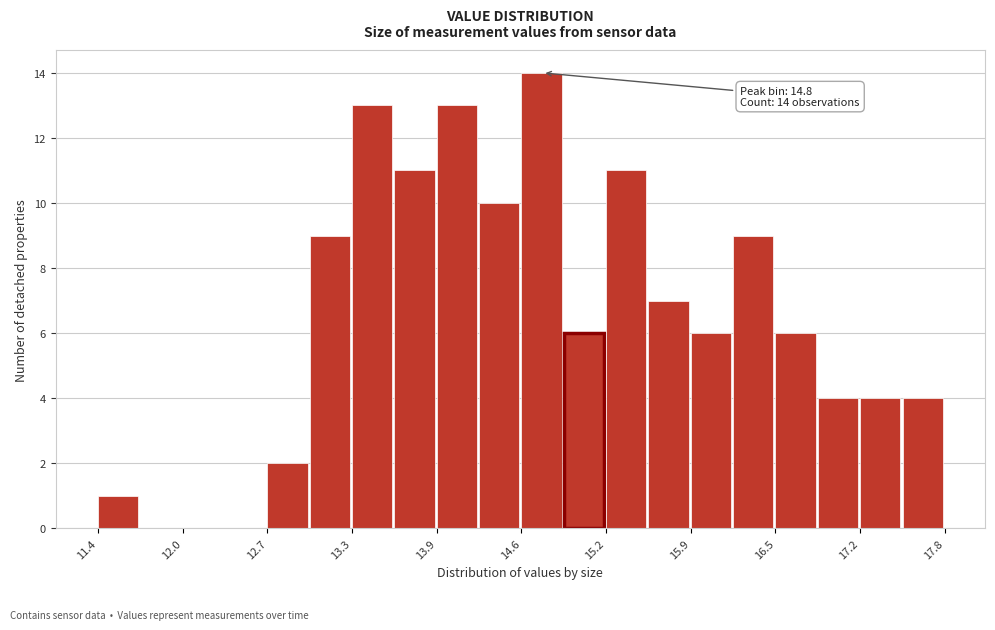

Read against the x-axis, roughly where is the centre of the tallest bar?

14.7